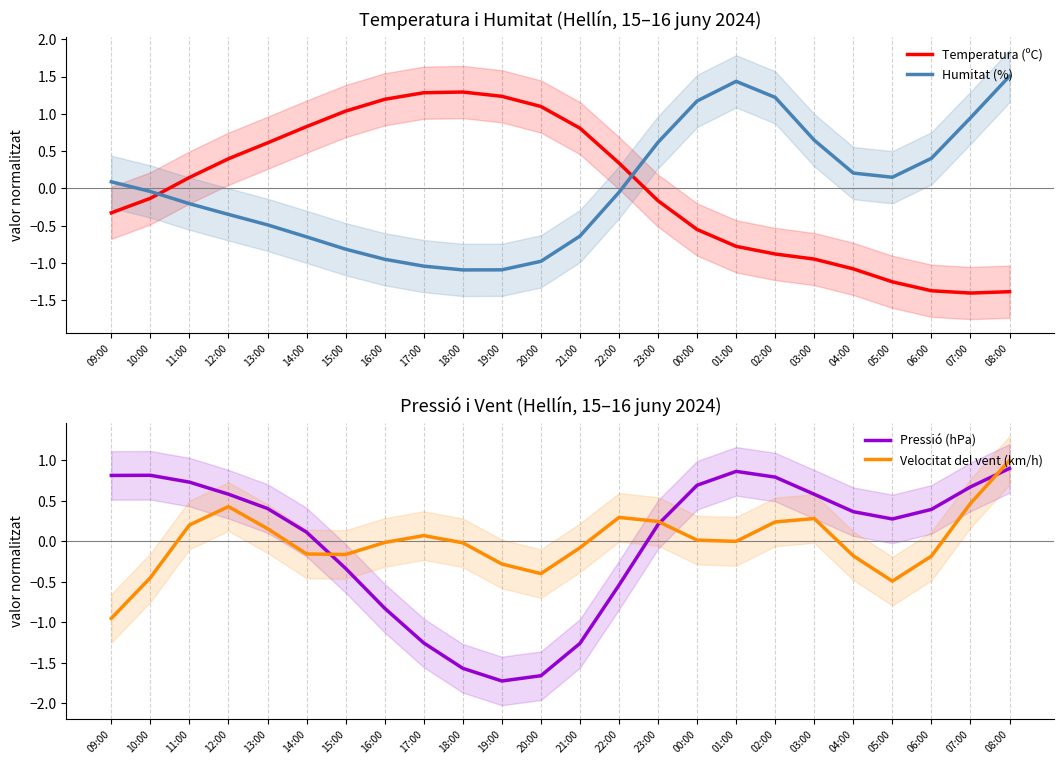

Reading right to left, extract all data points from this chart.

Temperatura (ºC): 08:00=-1.4	07:00=-1.4	06:00=-1.4	05:00=-1.3	04:00=-1.1	03:00=-0.9	02:00=-0.9	01:00=-0.8	00:00=-0.6	23:00=-0.2	22:00=0.3	21:00=0.8	20:00=1.1	19:00=1.2	18:00=1.3	17:00=1.3	16:00=1.2	15:00=1.0	14:00=0.8	13:00=0.6	12:00=0.4	11:00=0.1	10:00=-0.1	09:00=-0.3
Humitat (%): 08:00=1.5	07:00=0.9	06:00=0.4	05:00=0.1	04:00=0.2	03:00=0.6	02:00=1.2	01:00=1.4	00:00=1.2	23:00=0.6	22:00=-0.1	21:00=-0.6	20:00=-1.0	19:00=-1.1	18:00=-1.1	17:00=-1.0	16:00=-1.0	15:00=-0.8	14:00=-0.6	13:00=-0.5	12:00=-0.3	11:00=-0.2	10:00=-0.0	09:00=0.1
Pressió (hPa): 08:00=0.9	07:00=0.7	06:00=0.4	05:00=0.3	04:00=0.4	03:00=0.6	02:00=0.8	01:00=0.9	00:00=0.7	23:00=0.2	22:00=-0.5	21:00=-1.3	20:00=-1.7	19:00=-1.7	18:00=-1.6	17:00=-1.3	16:00=-0.8	15:00=-0.3	14:00=0.1	13:00=0.4	12:00=0.6	11:00=0.7	10:00=0.8	09:00=0.8
Velocitat del vent (km/h): 08:00=1.0	07:00=0.5	06:00=-0.2	05:00=-0.5	04:00=-0.2	03:00=0.3	02:00=0.2	01:00=-0.0	00:00=0.0	23:00=0.2	22:00=0.3	21:00=-0.1	20:00=-0.4	19:00=-0.3	18:00=-0.0	17:00=0.1	16:00=-0.0	15:00=-0.2	14:00=-0.2	13:00=0.2	12:00=0.4	11:00=0.2	10:00=-0.5	09:00=-1.0